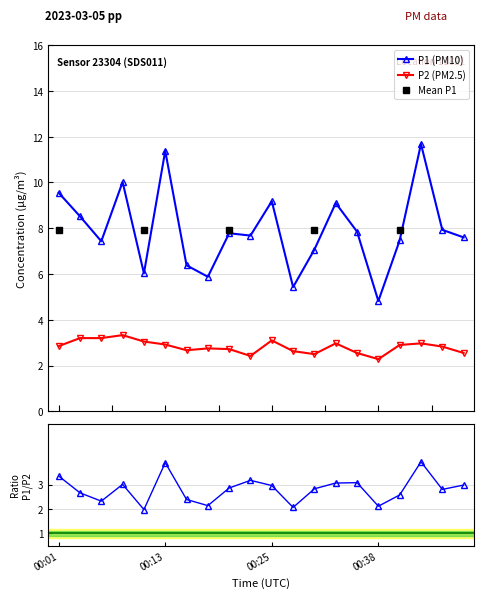

List the labels in order of P2 value, smallest first.

00:38, 00:23, 00:30, 00:35, 00:47, 00:28, 00:16, 00:20, 00:18, 00:45, 00:01, 00:40, 00:13, 00:33, 00:43, 00:11, 00:25, 00:03, 00:06, 00:08